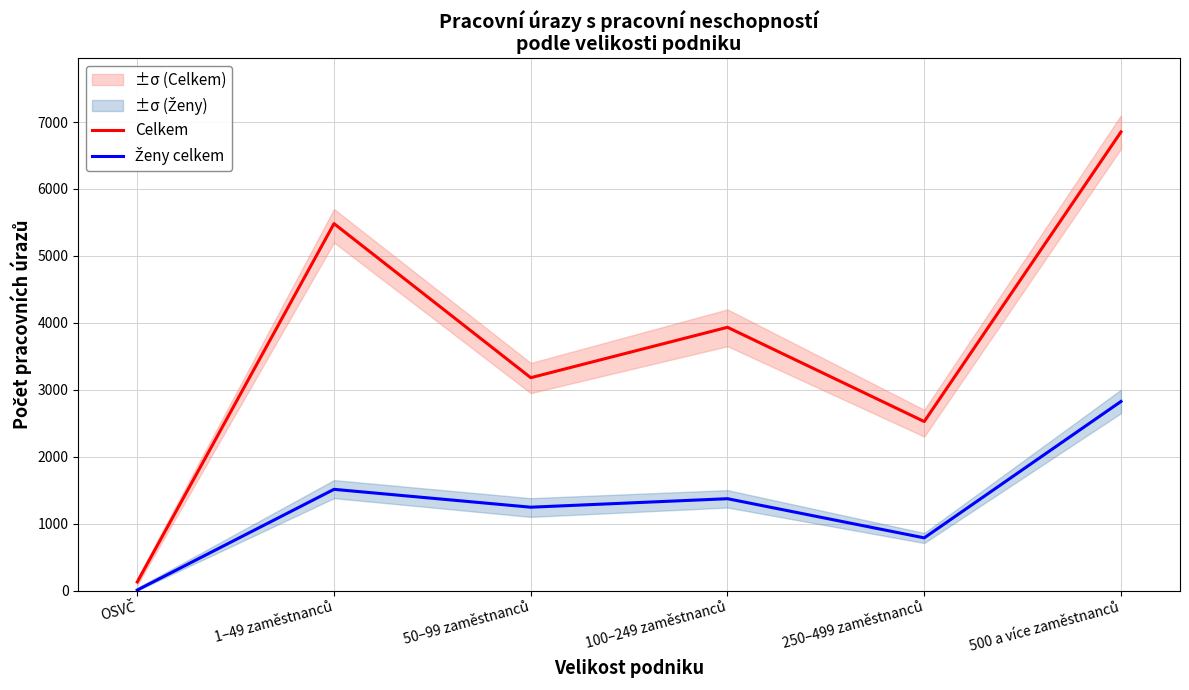

At which category does Ženy celkem reach its first local peak?

1–49 zaměstnanců